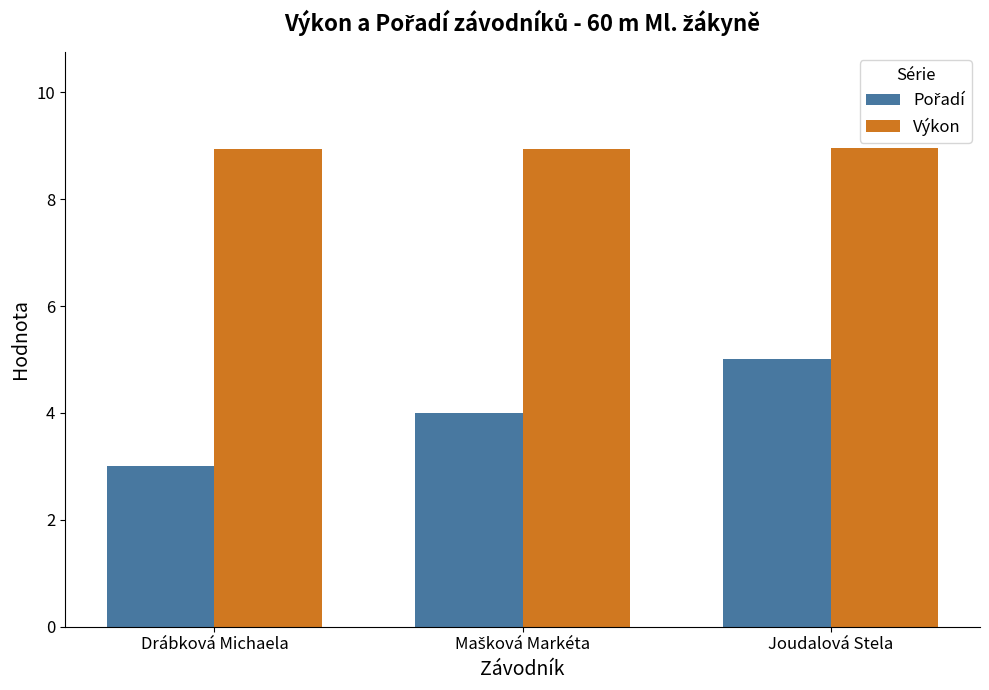

Are the bars grouped side by side (vs. stacked)?

Yes